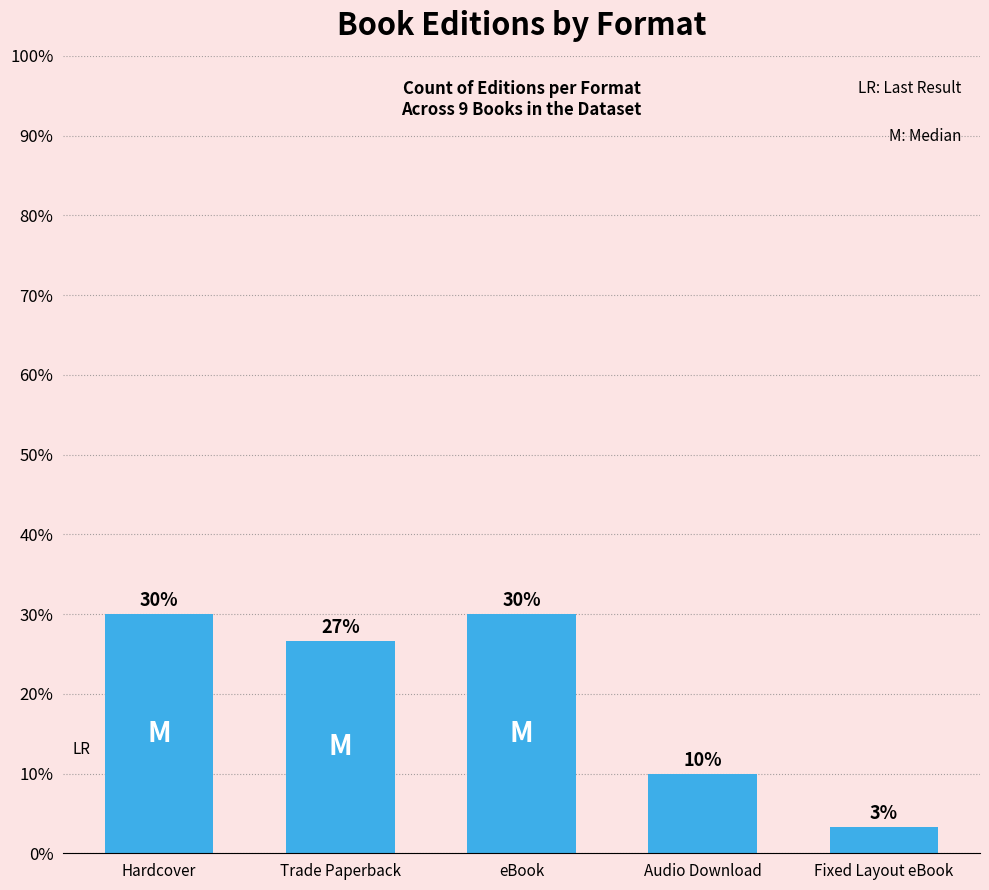

Which has a higher value, Trade Paperback or eBook?

eBook